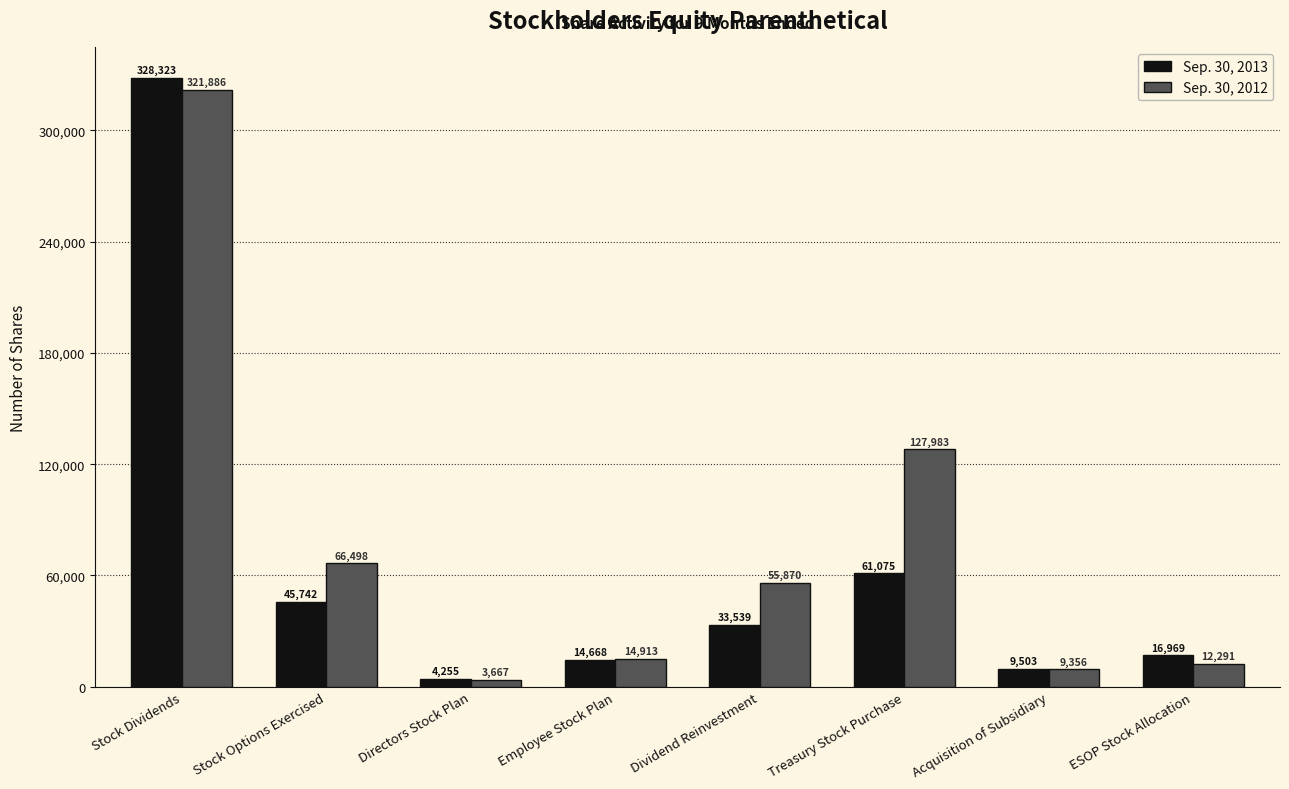

Rank the series by their maximum value, from lowest to highest.

Sep. 30, 2012, Sep. 30, 2013